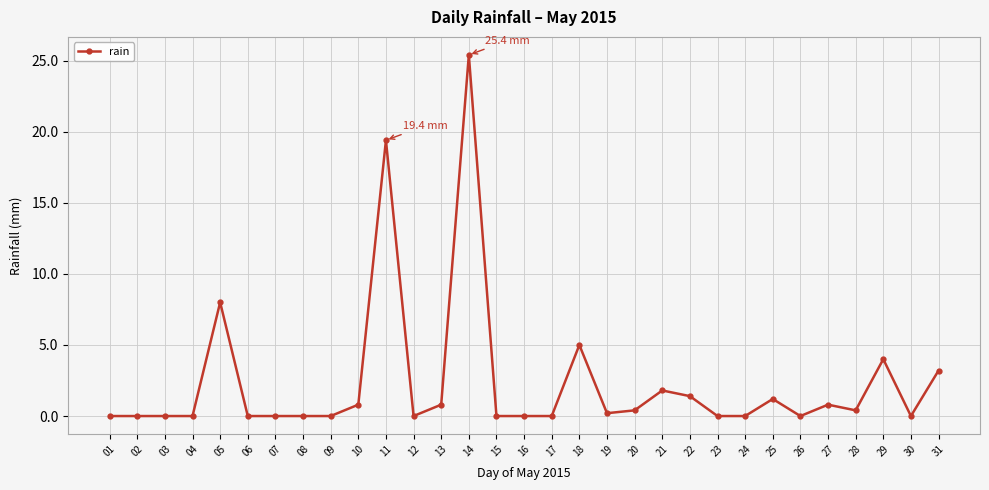

True or false: there are more than 1 points higher than both neighbors.

True